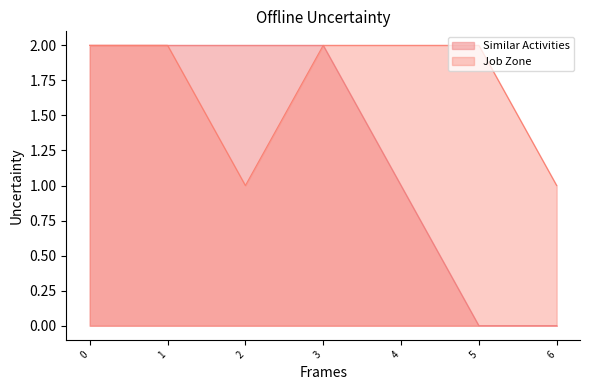

How many Job Zone values are between 1 and 2?

7